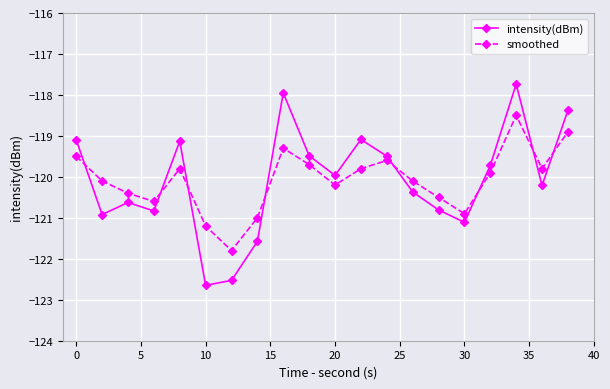

Count the number of data series in this chart.

2